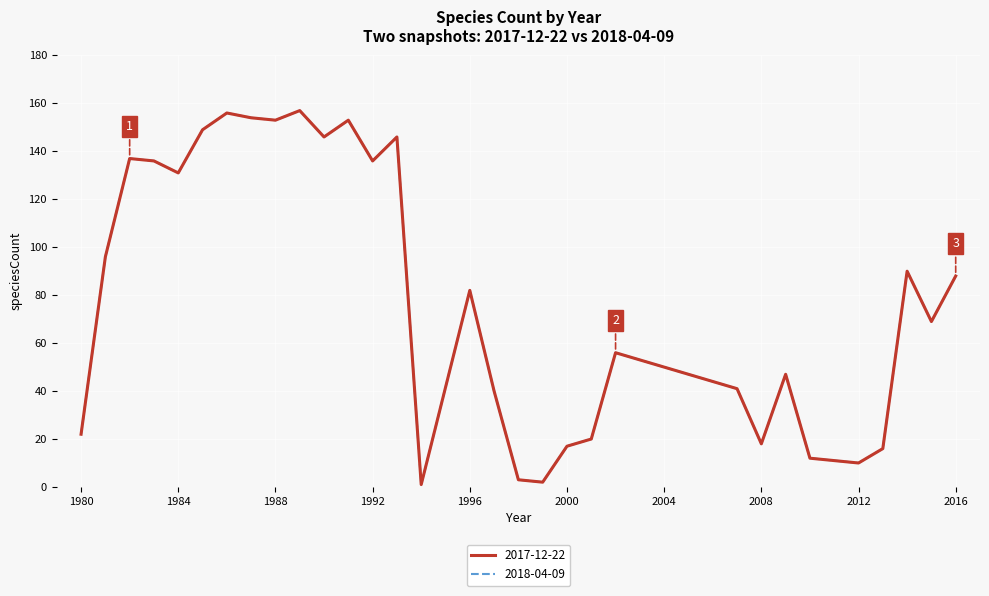

Is this an area chart (filled region under the line)?

No